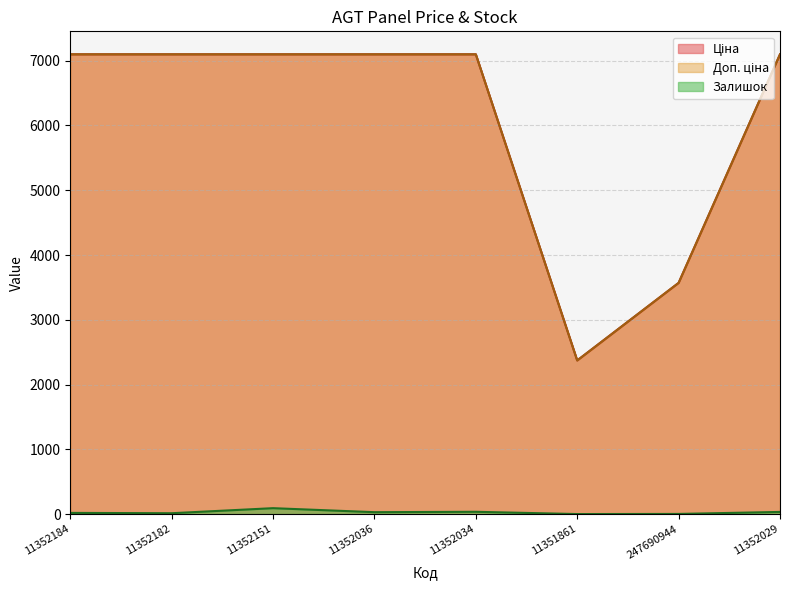

What value does the Залишок series have at 247690944?

2.0